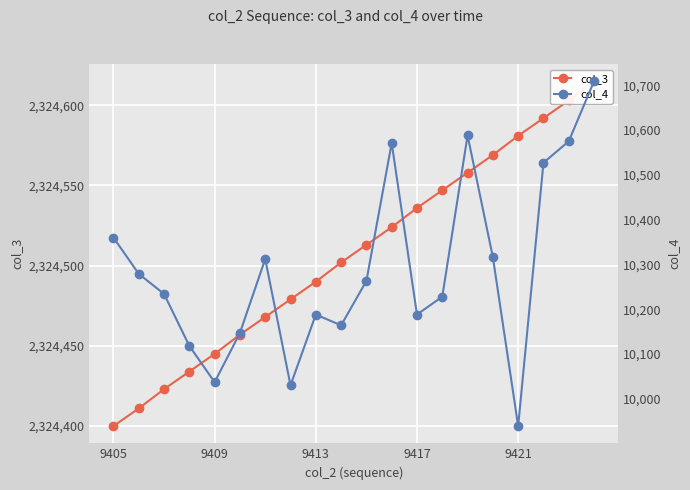

What is the difference between the maximum and minimum values in the col_4 series?

770